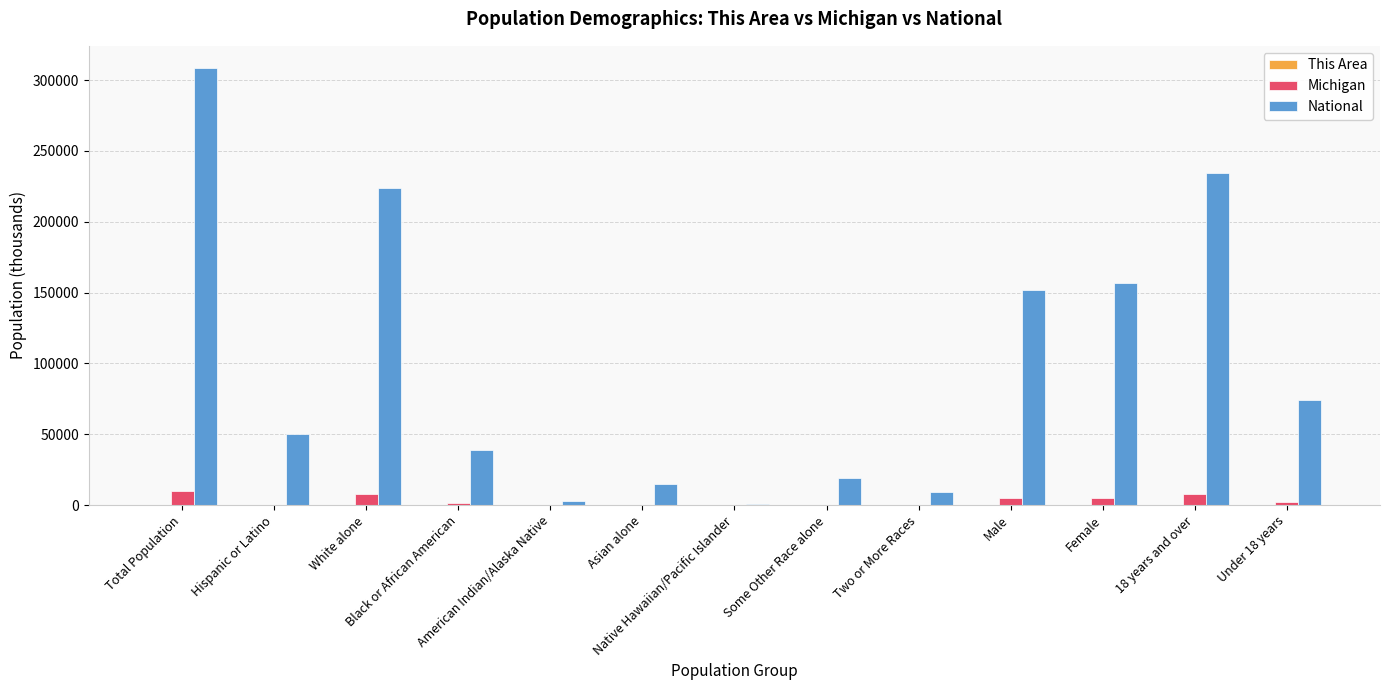

Which category has the highest value in the National series?

Total Population